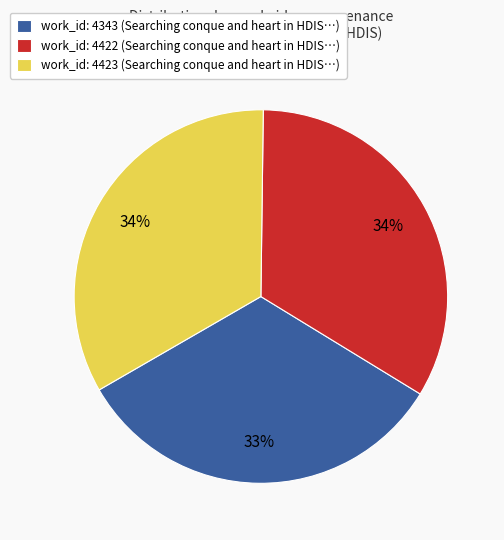

To the nearest percent, what is the difference between the largest and smallest slice percentages?

1%